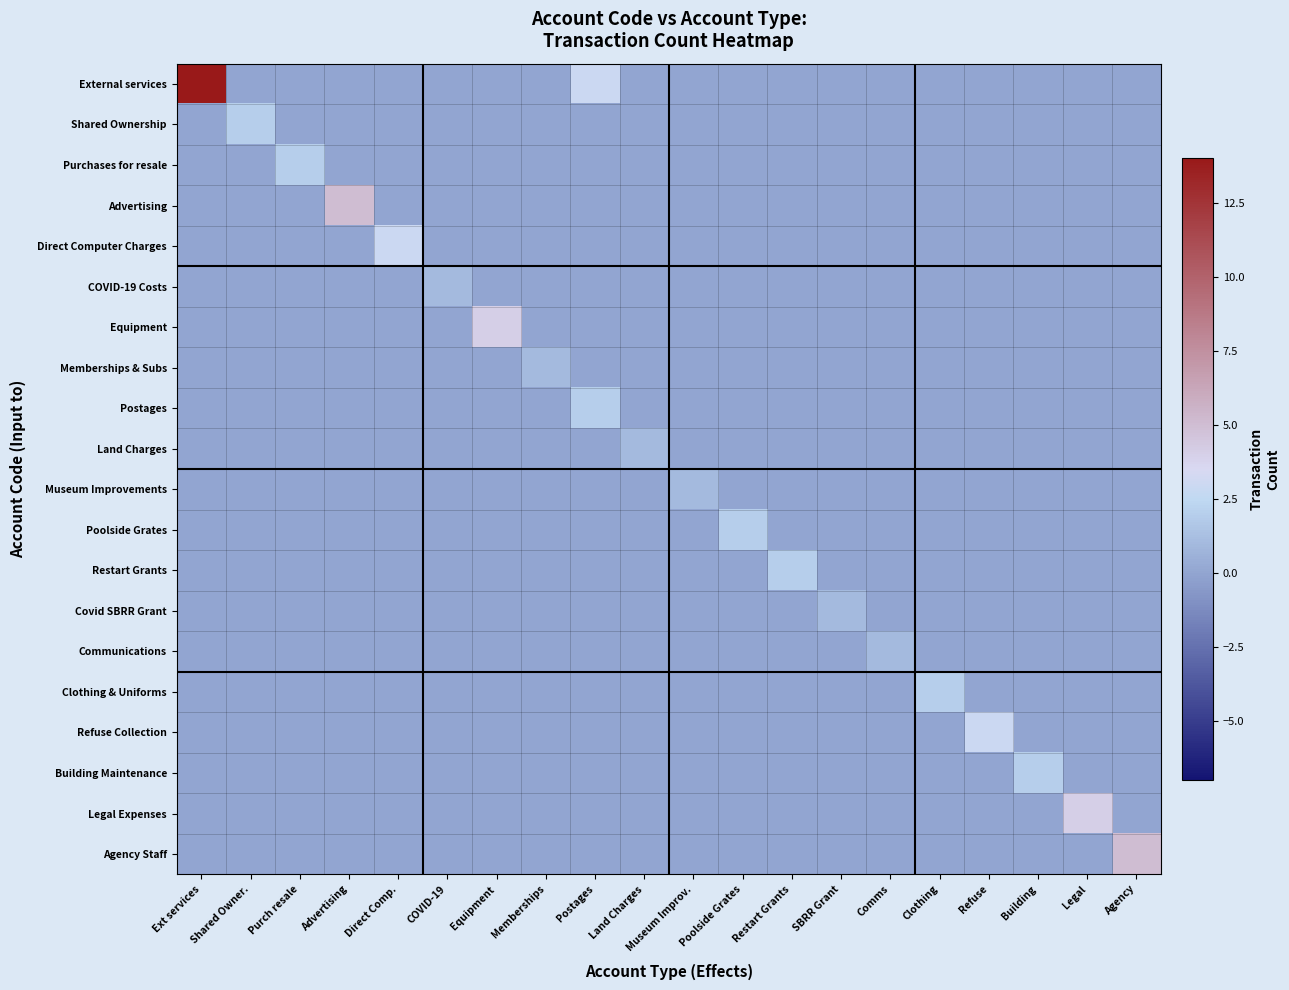

What is the total value across all series at Memberships?

1